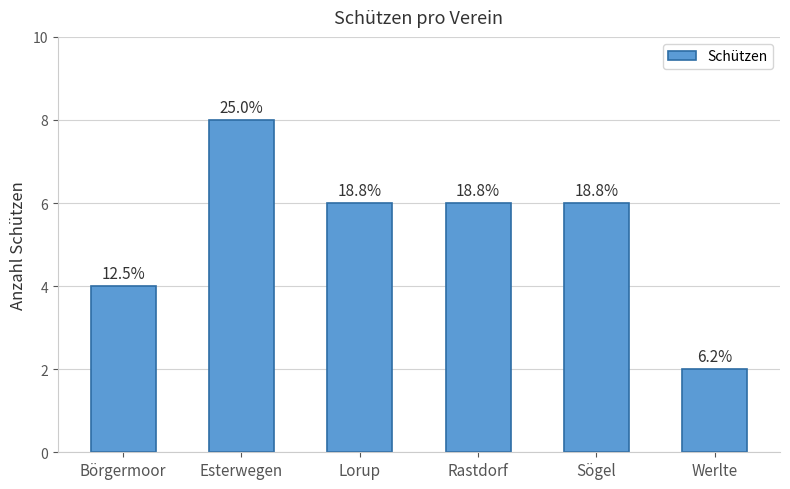

The value at Esterwegen is 4. True or false?

False